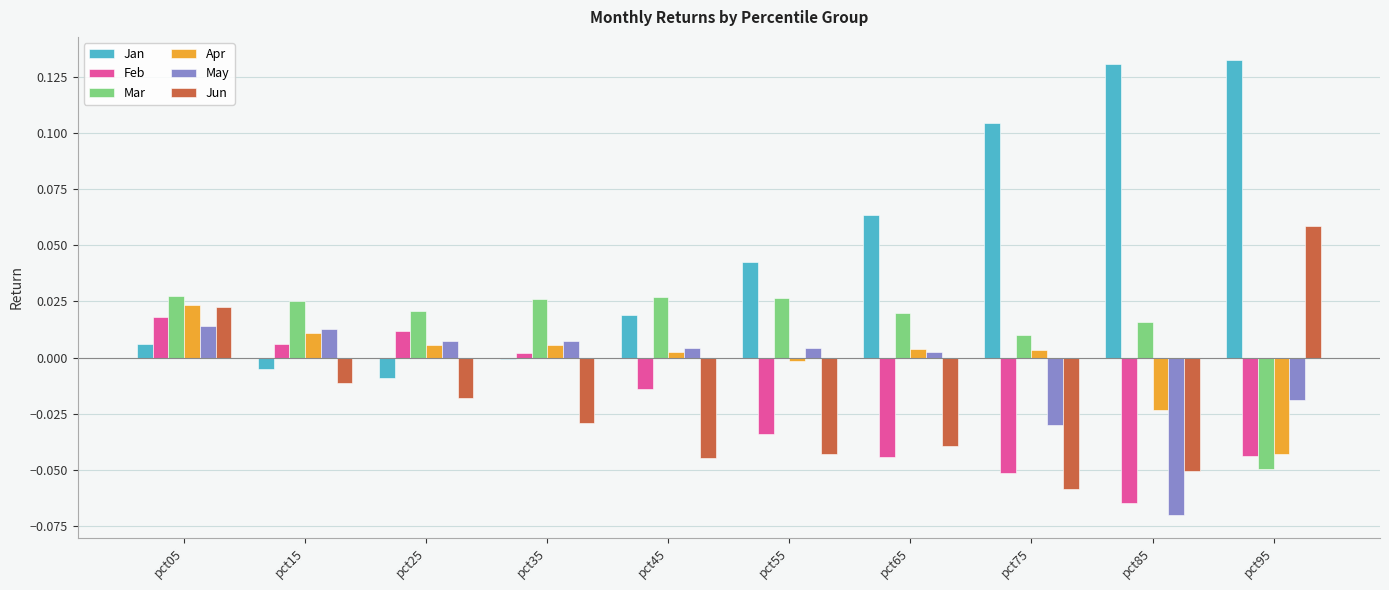

At pct35, list the series in order from largest to smallest.

Mar, May, Apr, Feb, Jan, Jun